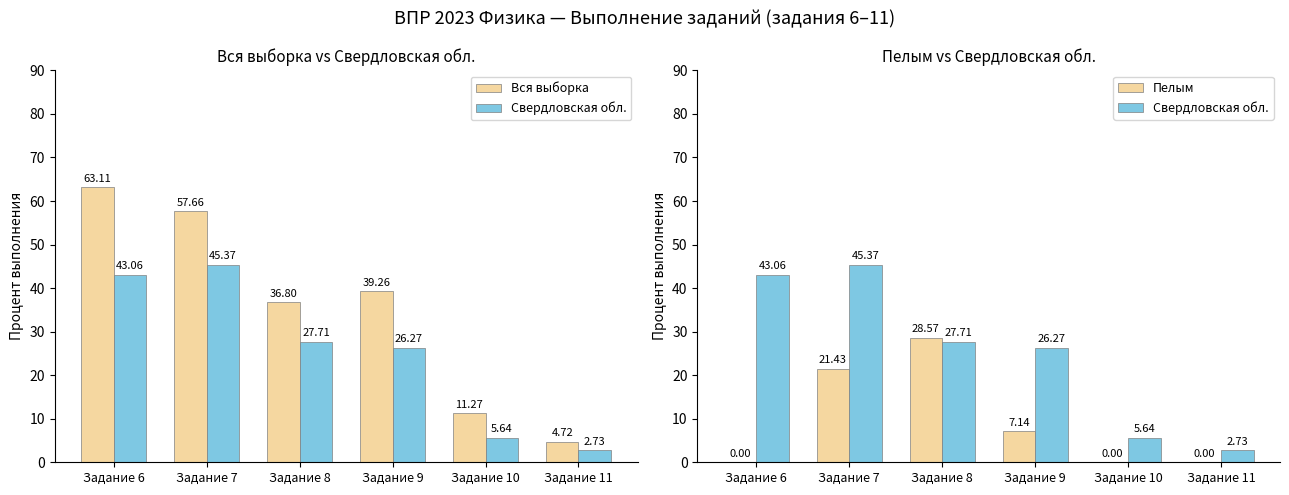

Which label corresponds to the largest value in the chart?

Задание 6